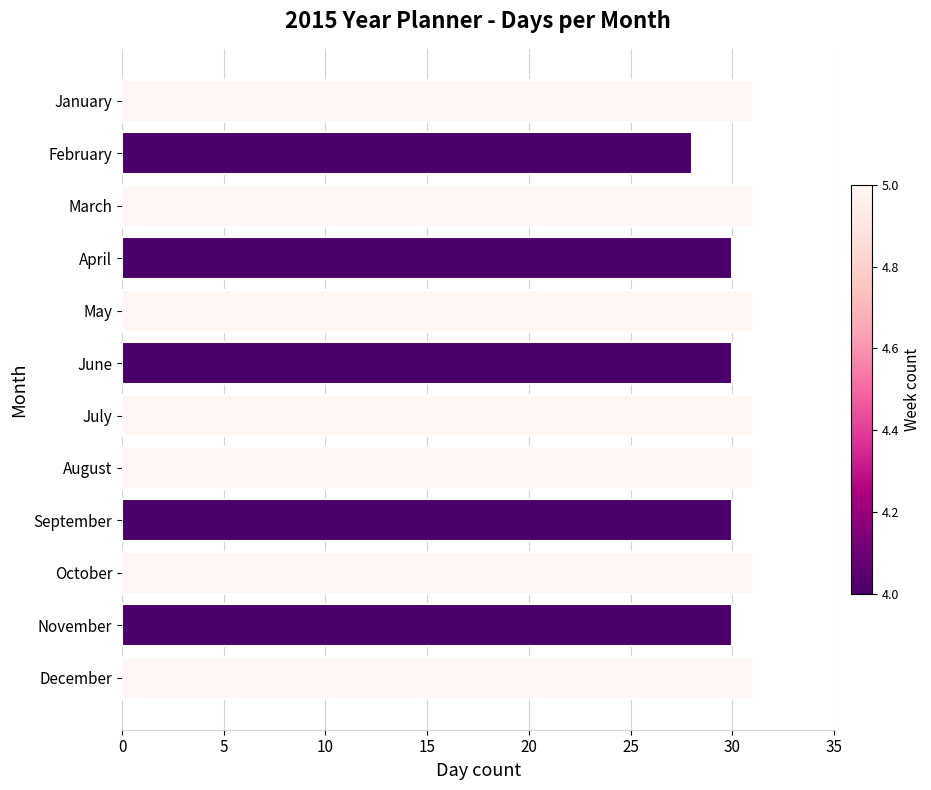

What is the sum of all values?

365